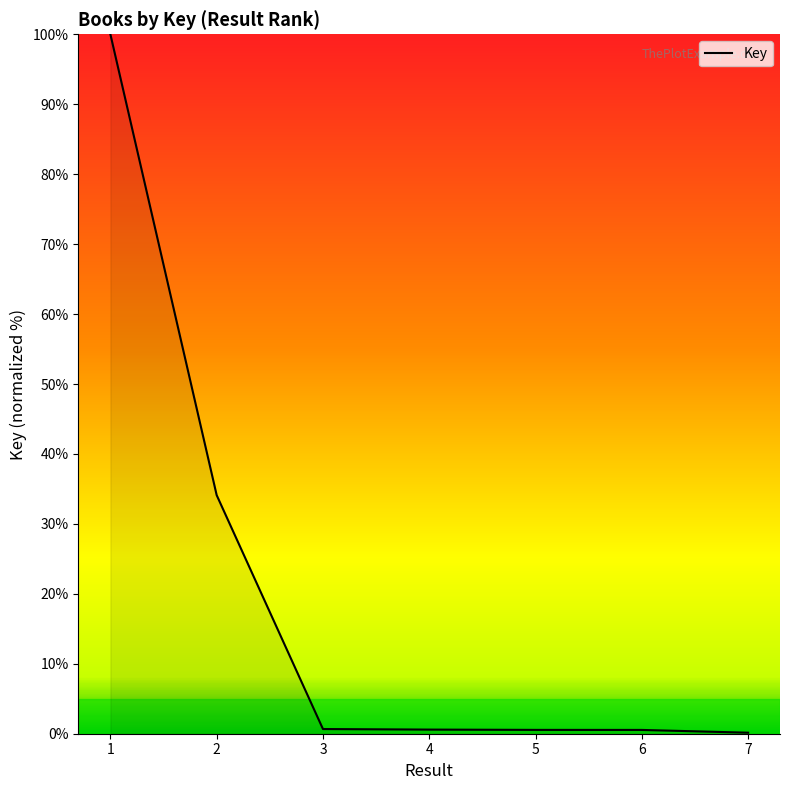

What is the average value?

19.5